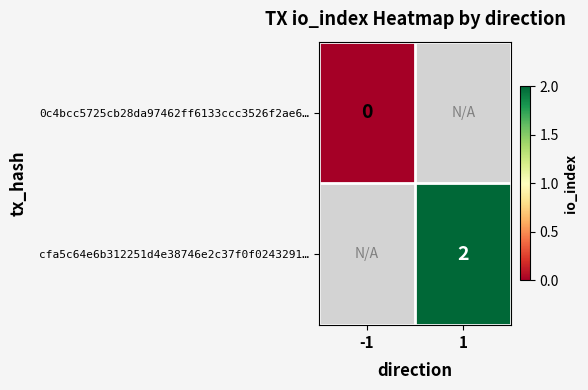

The cfa5c64e6b312251d4e38746e2c37f0f0243291… series shows 2 at 1. True or false?

True